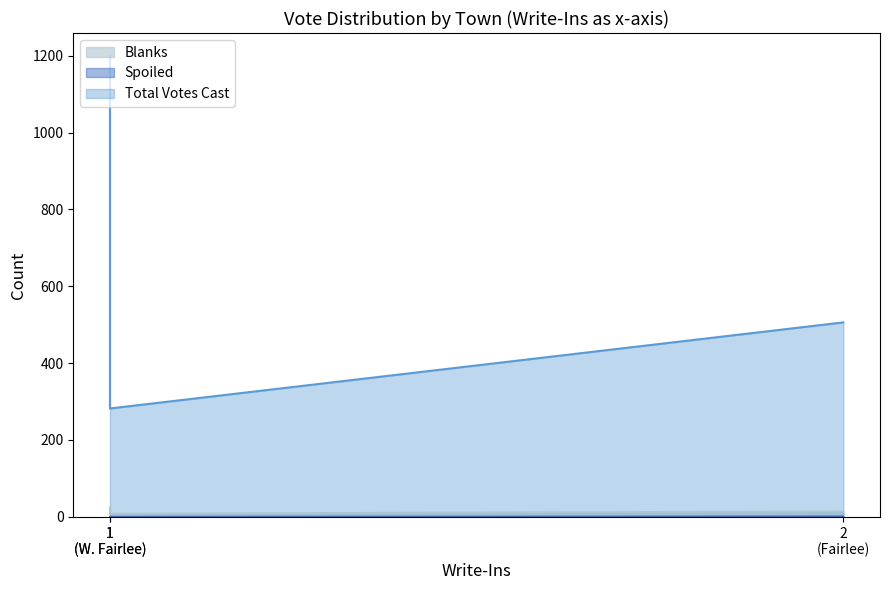

What value does the Blanks series have at Fairlee?

14